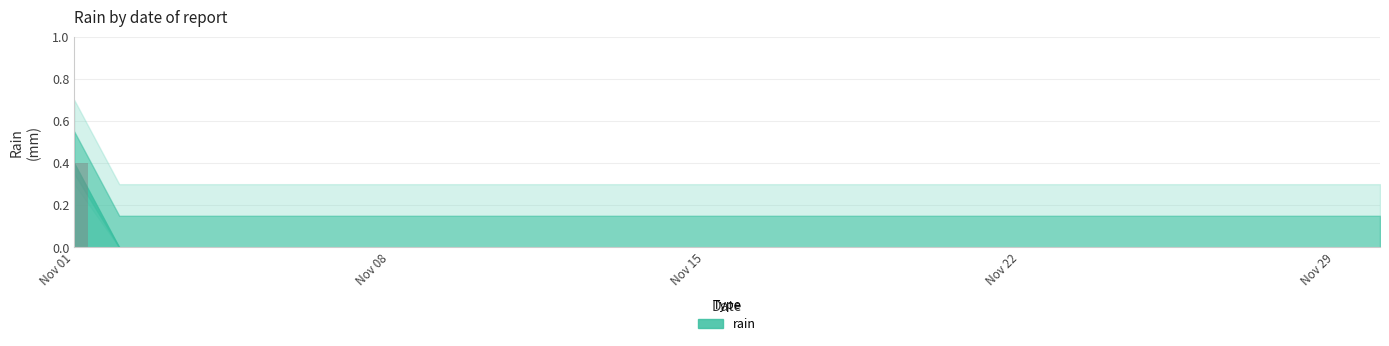

What is the sum of all values?

0.4